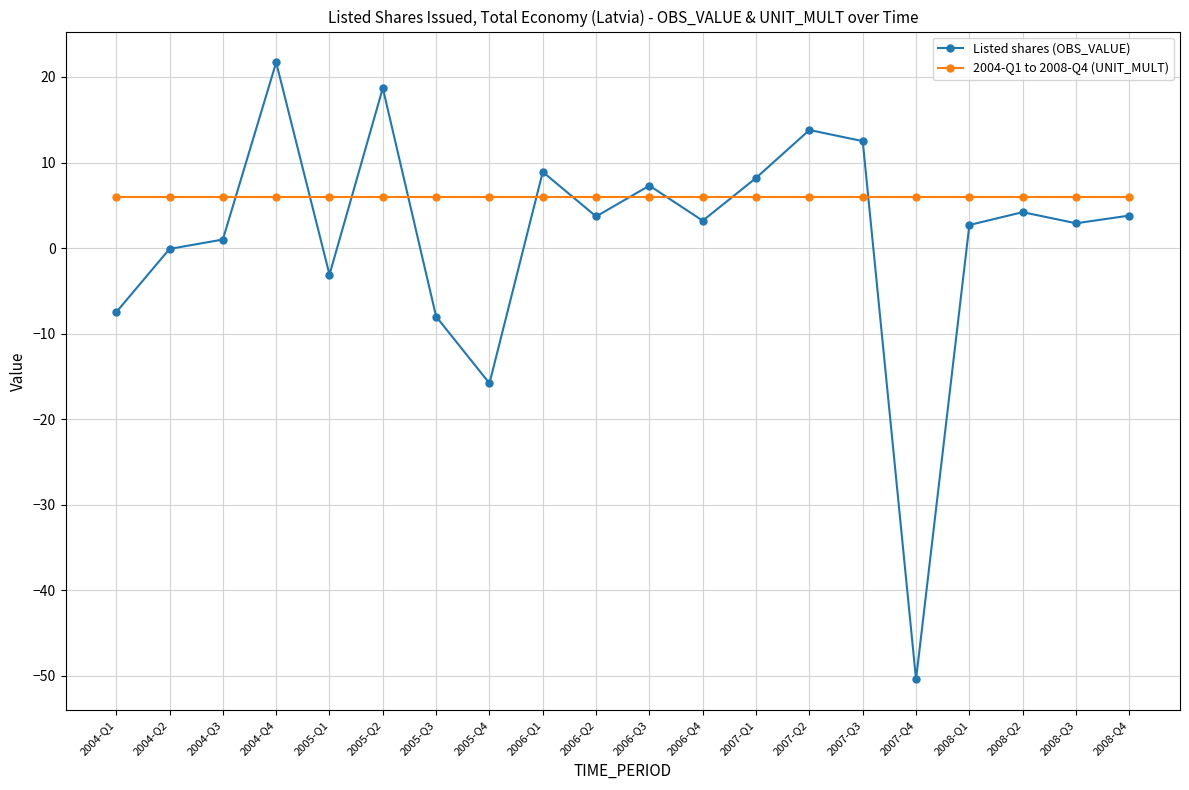

Rank the series at 2004-Q1 from lowest to highest value.

Listed shares (OBS_VALUE), 2004-Q1 to 2008-Q4 (UNIT_MULT)